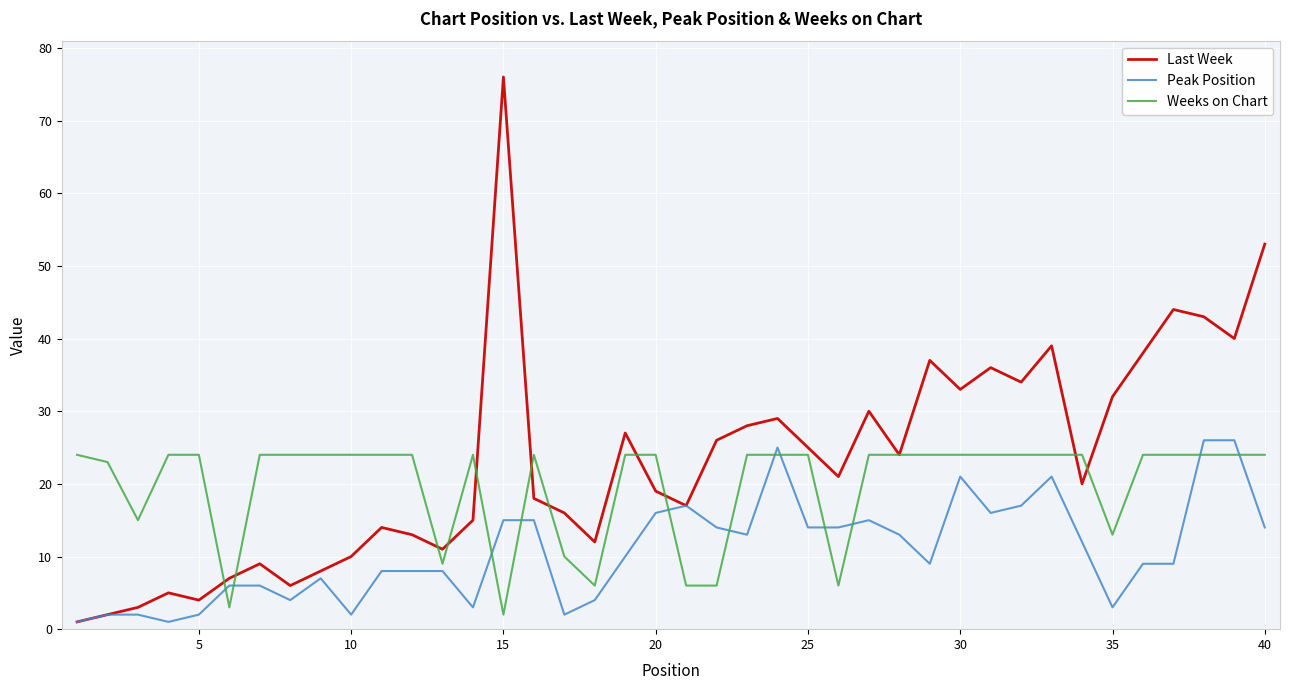

What is the average value of the Last Week series?

23